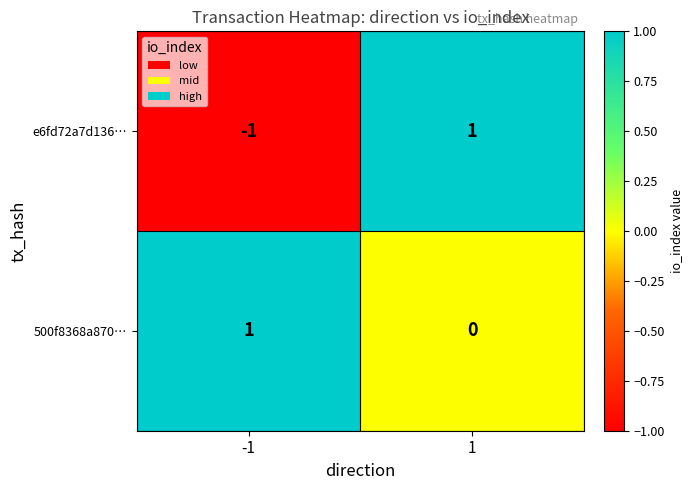

True or false: 500f8368a870… has a value of 0 at 1.

True